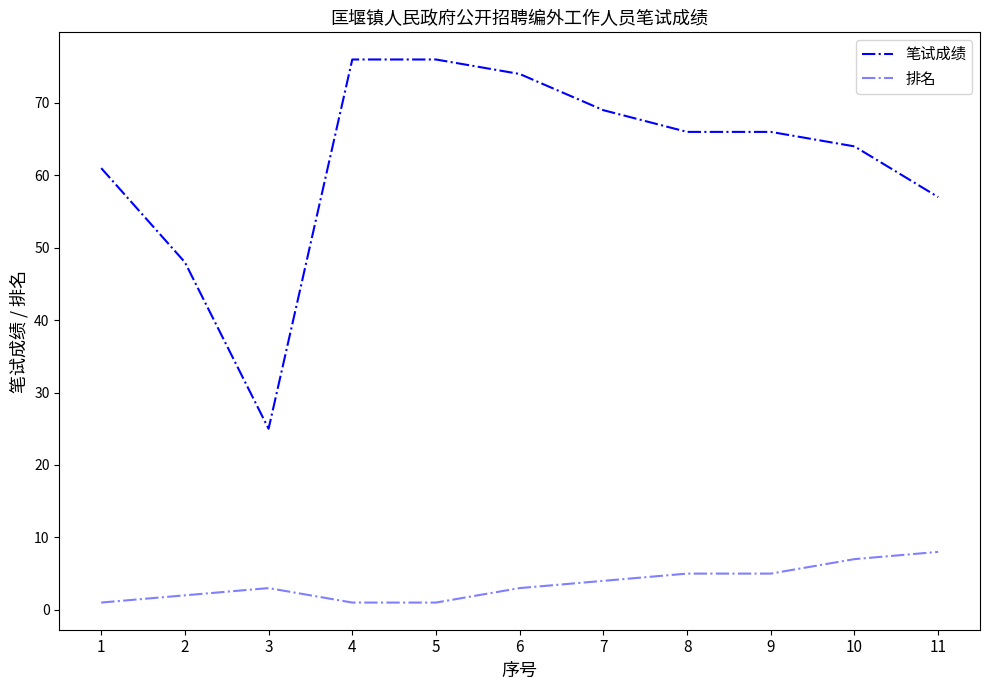

How many lines are shown in the chart?

2